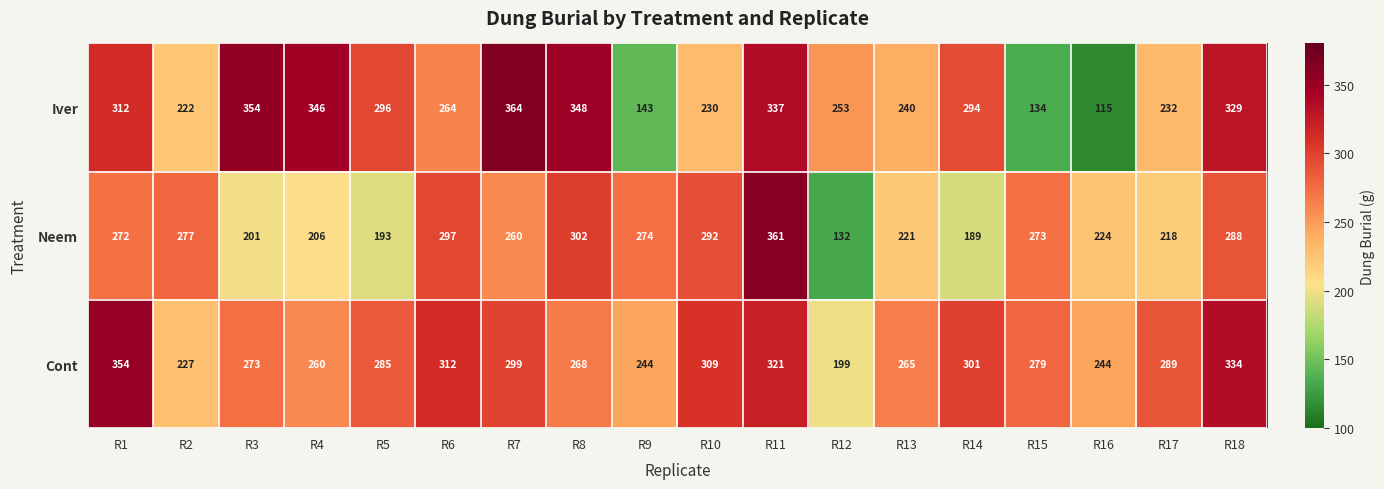

Which series has the largest total across all categories?

Cont